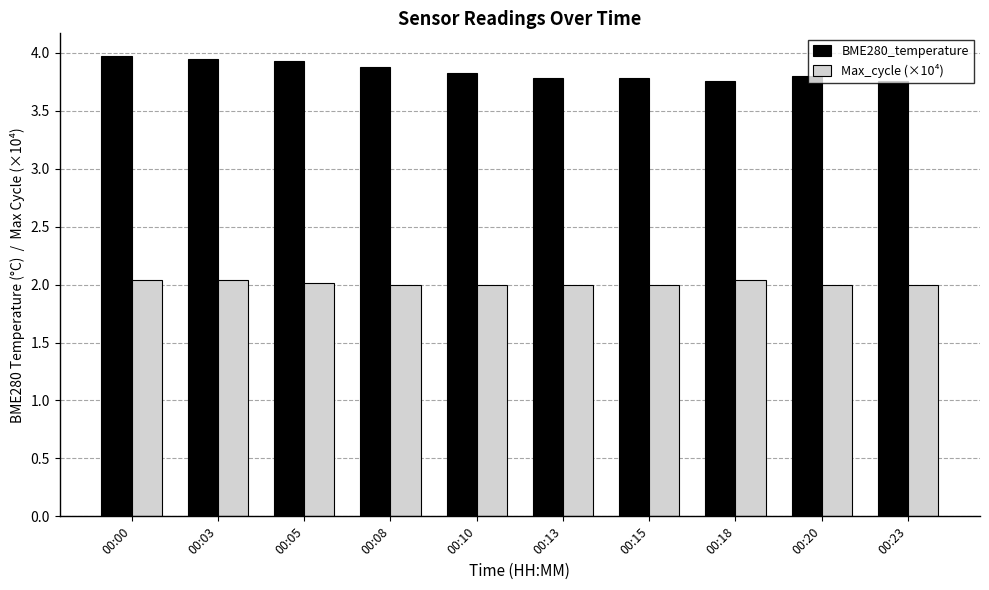

Rank the series by their maximum value, from highest to lowest.

BME280_temperature, Max_cycle (×10⁴)